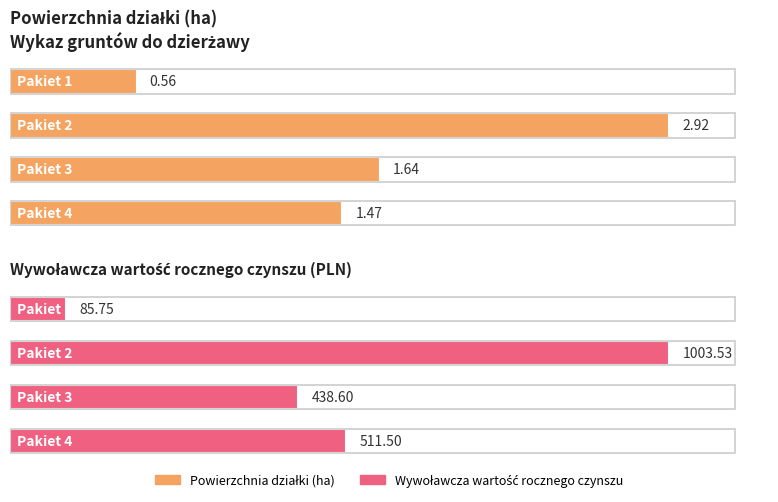

What is the difference between the Wywoławcza wartość rocznego czynszu values at Pakiet 1 and Pakiet 3?

352.9